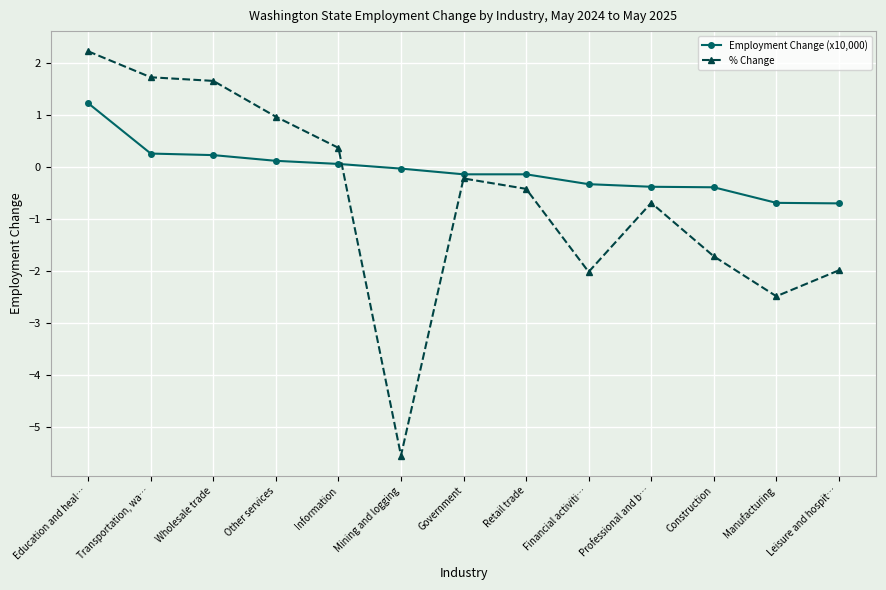

Which series has the largest total across all categories?

Employment Change (x10,000)